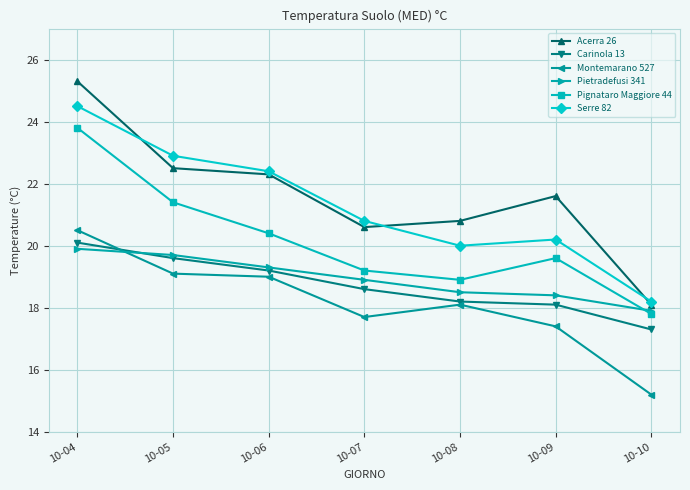

What are all the series names shown in the legend?

Acerra 26, Carinola 13, Montemarano 527, Pietradefusi 341, Pignataro Maggiore 44, Serre 82